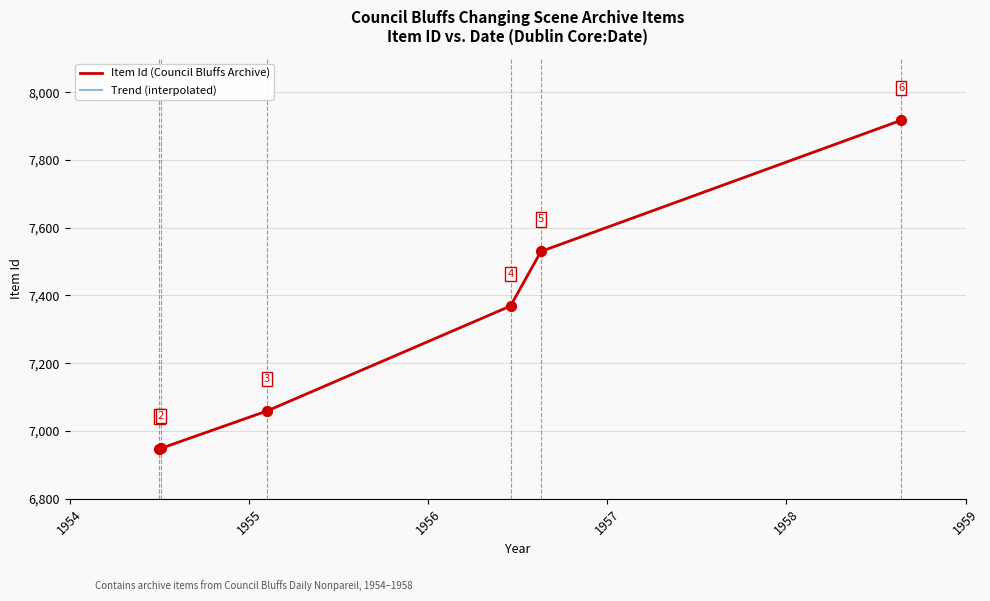

What is the change in value from 1954-7-1 to 1954-7-1?

+1